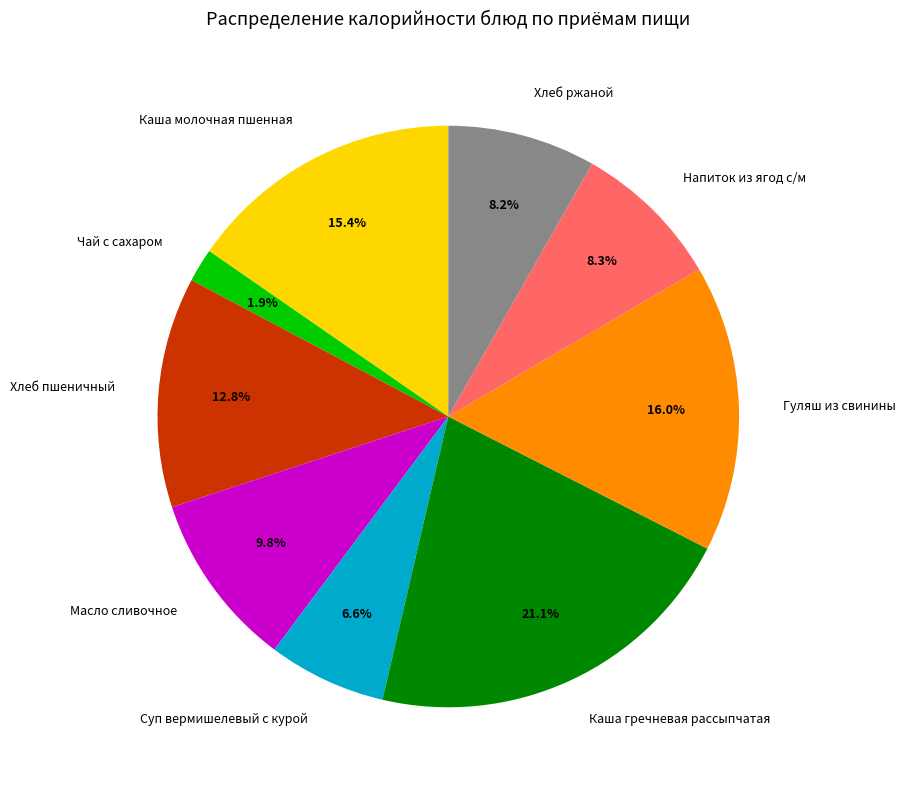

Which has a higher value, Напиток из ягод с/м or Каша молочная пшенная?

Каша молочная пшенная